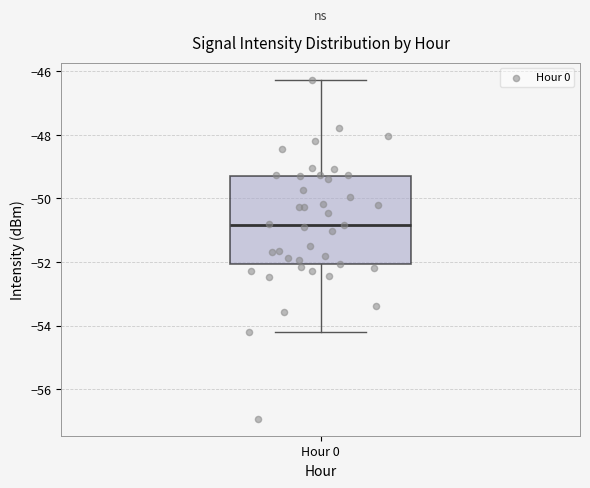

Where does the median line of the box for Hour 0 sit on the y-axis? The values are not printed on the chart, so give them approximately, as read against the axis.

-50.8